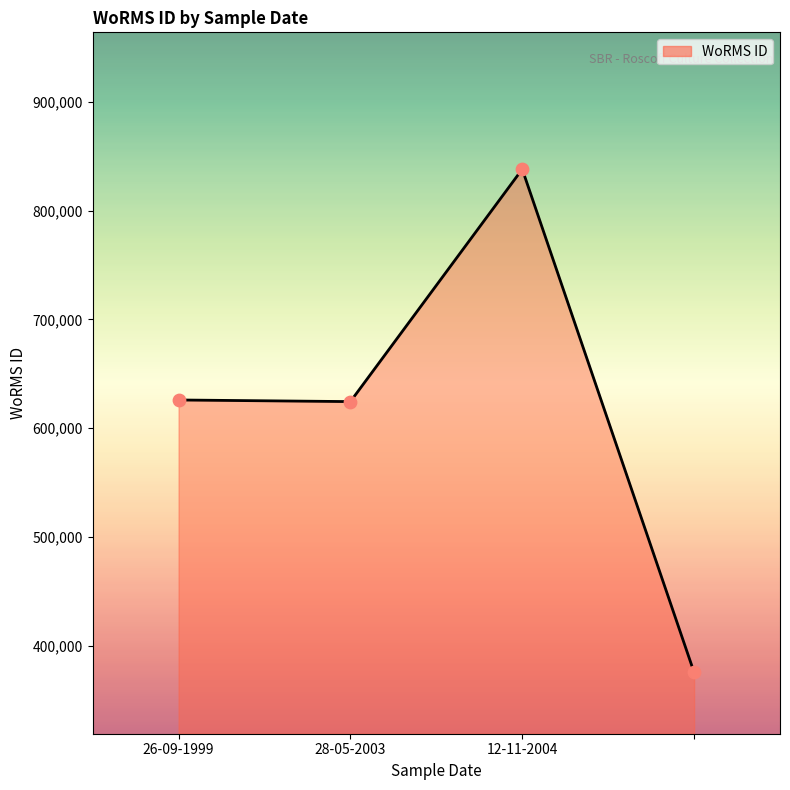

What is the change in value from 26-09-1999 to 3?

-250180